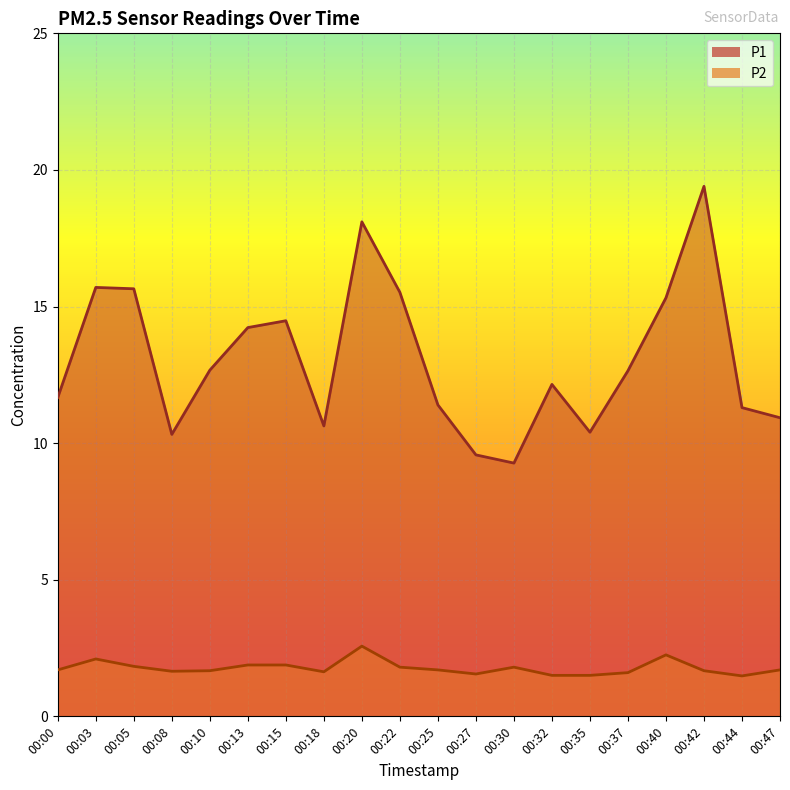

Read the P2 value at 00:08.

1.6